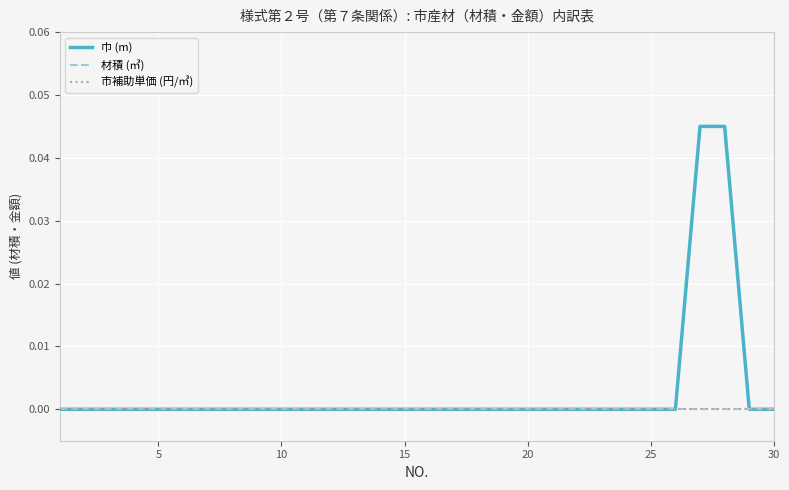

At how many categories does at least one series exceed 0?

2